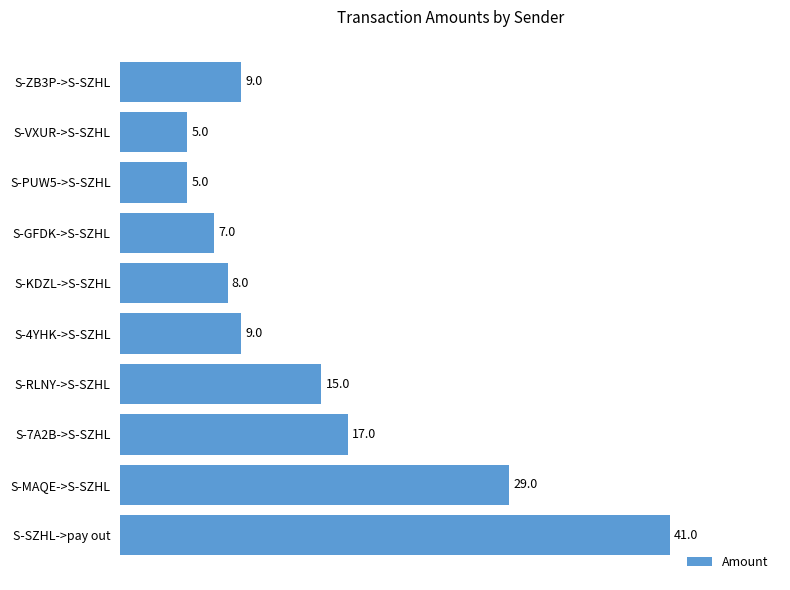

Read the value at S-PUW5->S-SZHL.

5